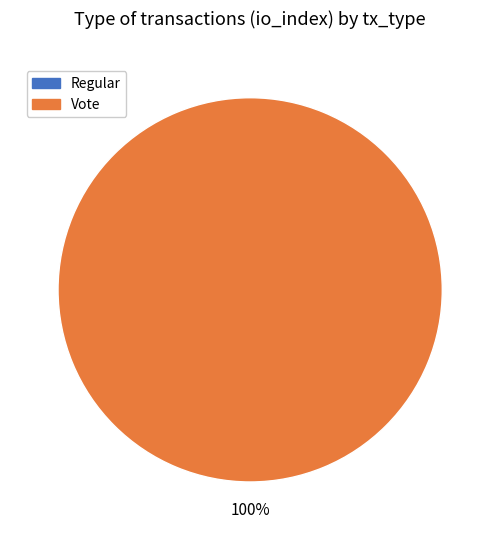

Is there any slice that represents more than half of the pie?

Yes